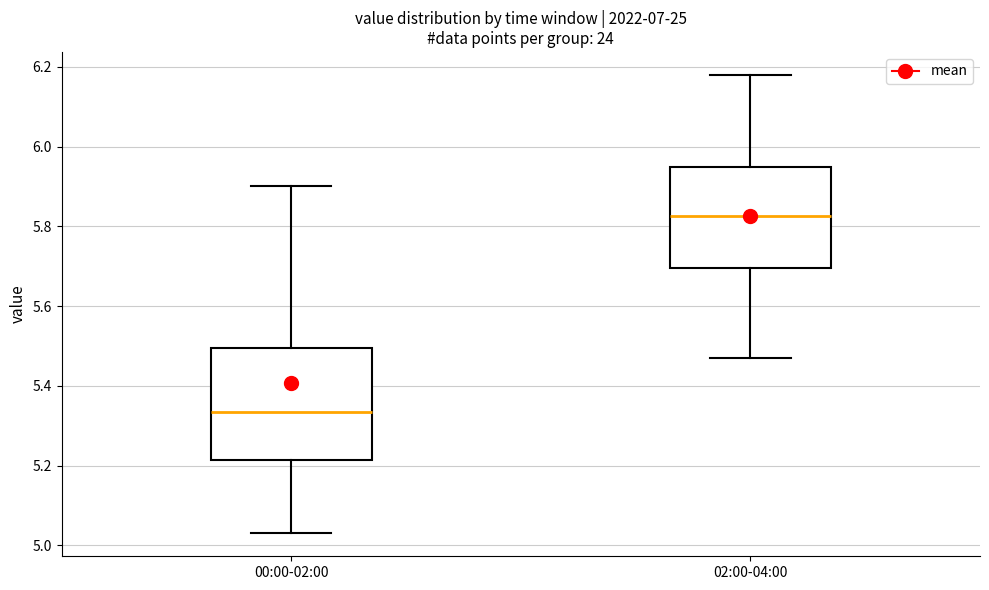

Reading left to right, transcribe this box plot: for each box, give where its median line is, the range the box spans, and where its two whiskers end, as read against the y-axis. The values are not printed on the chart, so give them approximately, as read against the axis.

00:00-02:00: median 5.34, box 5.22 to 5.50, whiskers 5.04 to 5.90
02:00-04:00: median 5.82, box 5.70 to 5.96, whiskers 5.48 to 6.18